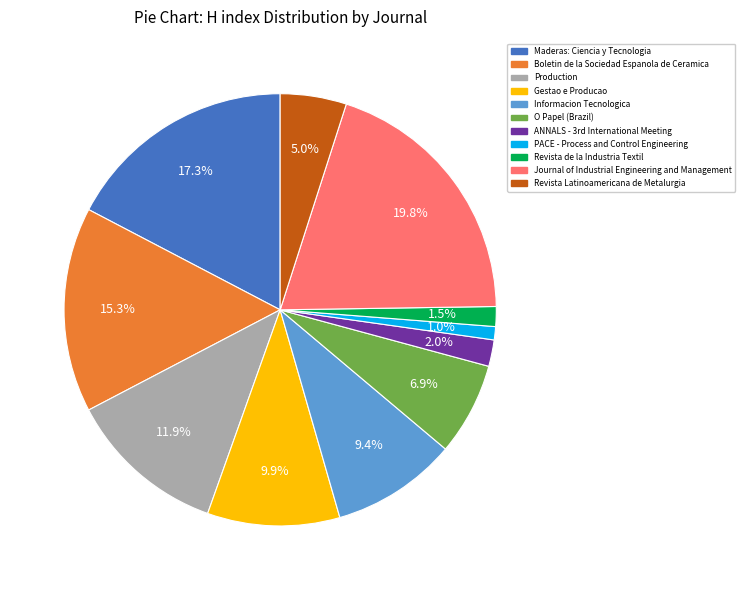

The Gestao e Producao slice represents 10% of the pie. True or false?

True